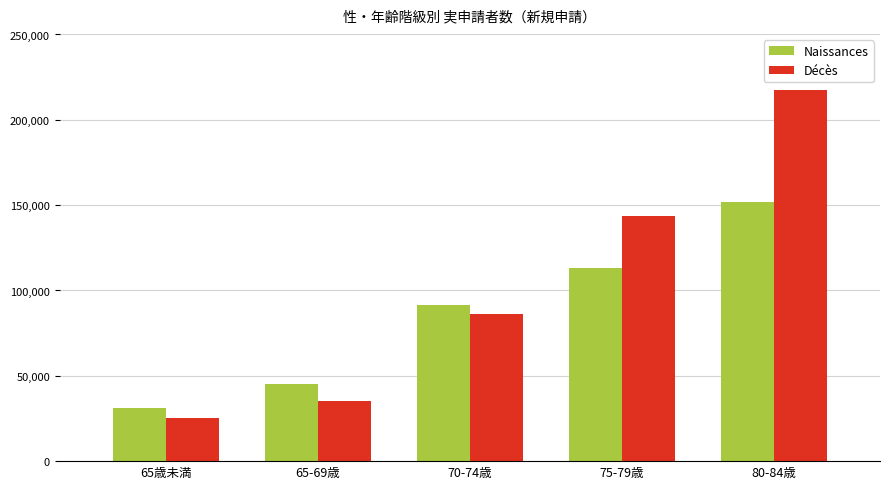

What position from the left is 65-69歳?

2